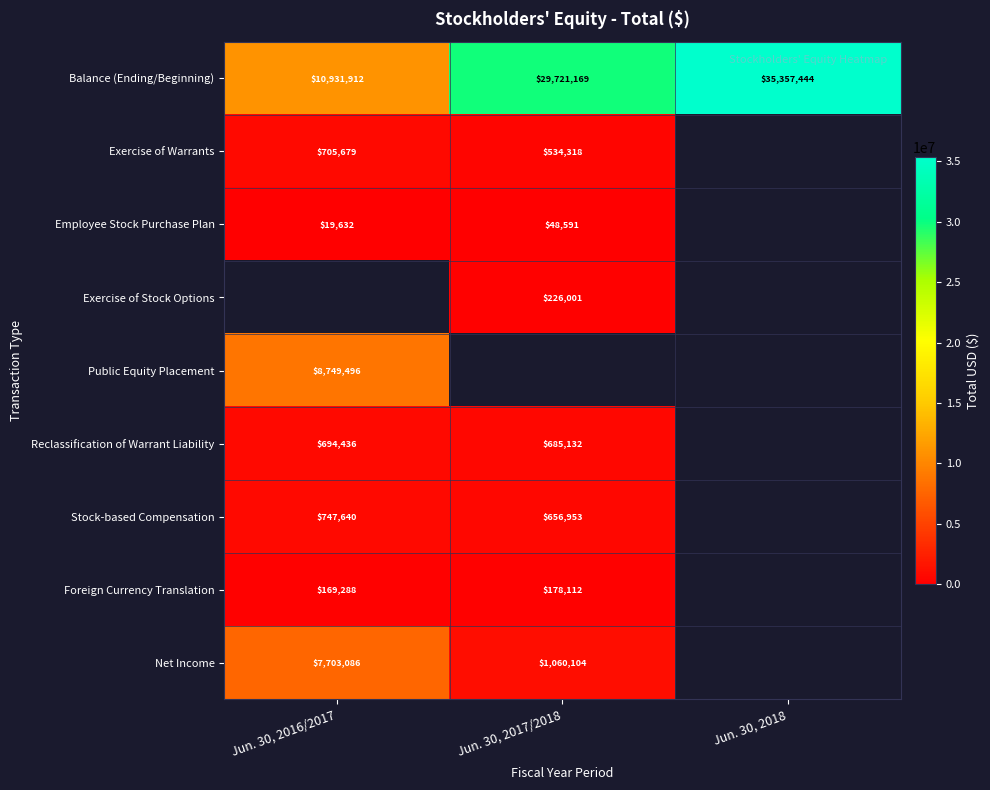

How many Balance (Ending/Beginning) values are between 10931912 and 35357444?

3